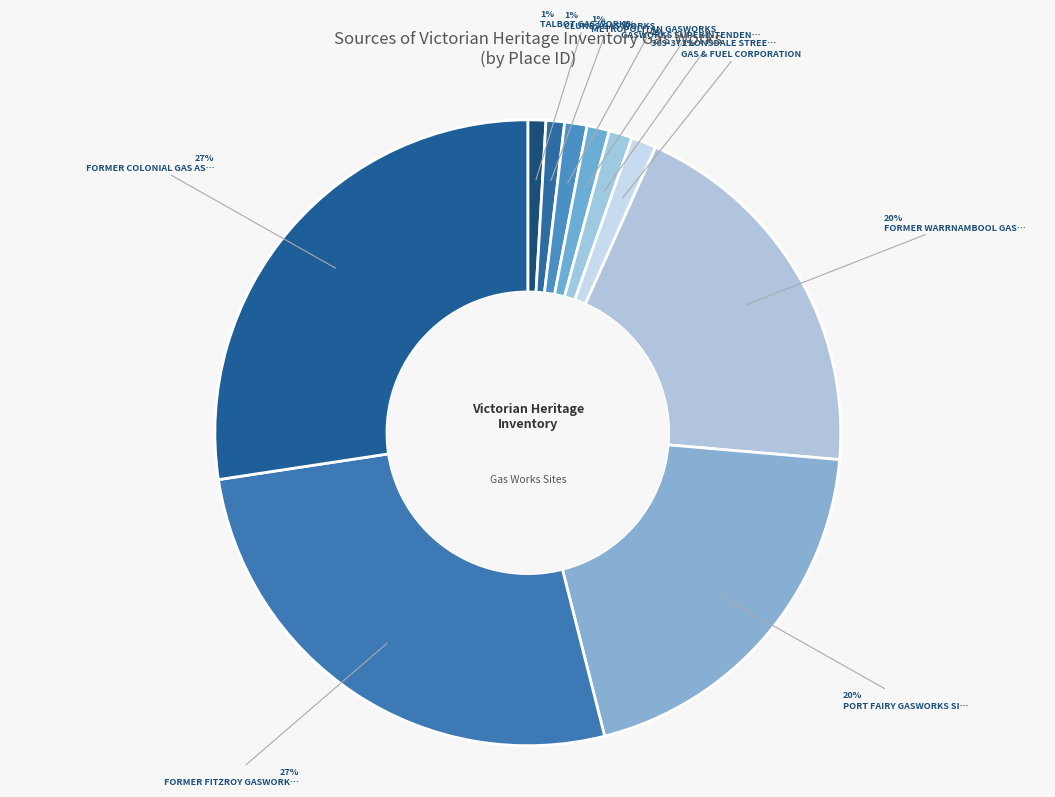

How many segments does this pie chart have?

10